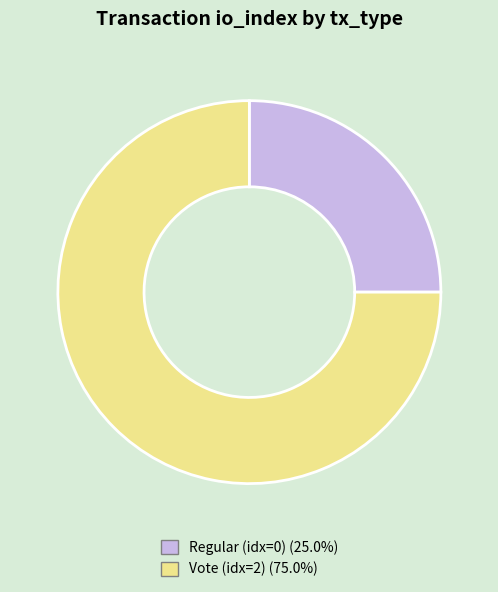

How many segments does this pie chart have?

2